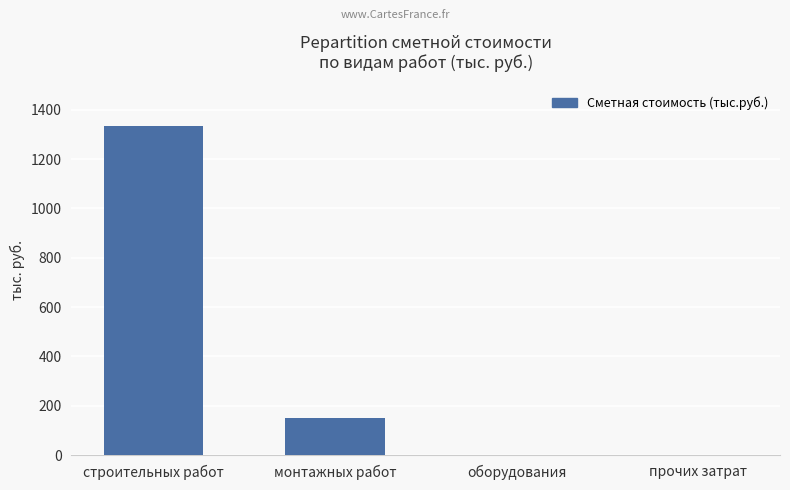

Which has a higher value, монтажных работ or строительных работ?

строительных работ